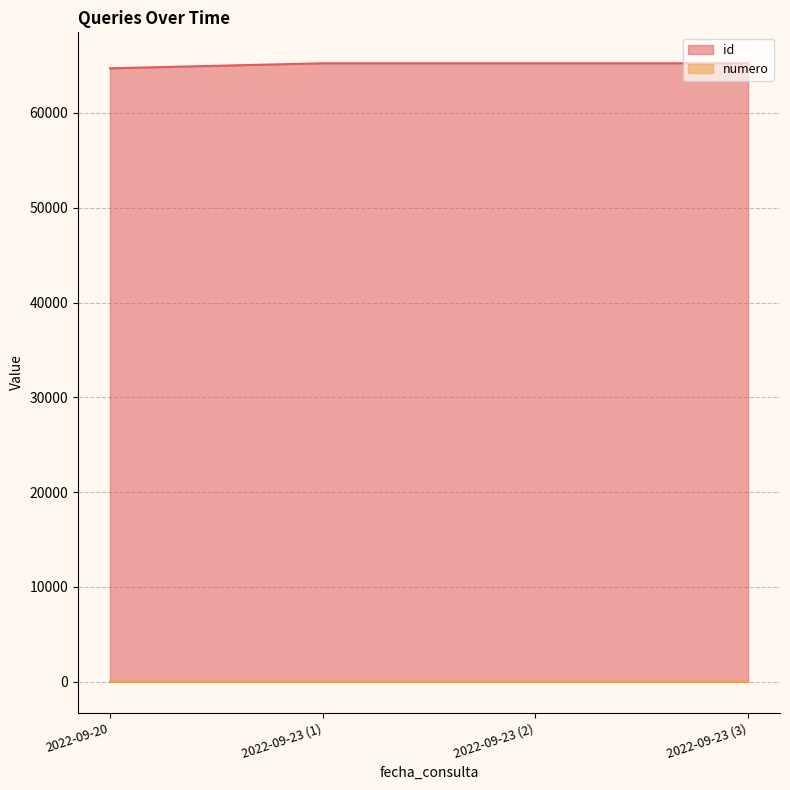

List the labels in order of id value, largest first.

2022-09-23 (3), 2022-09-23 (2), 2022-09-23 (1), 2022-09-20